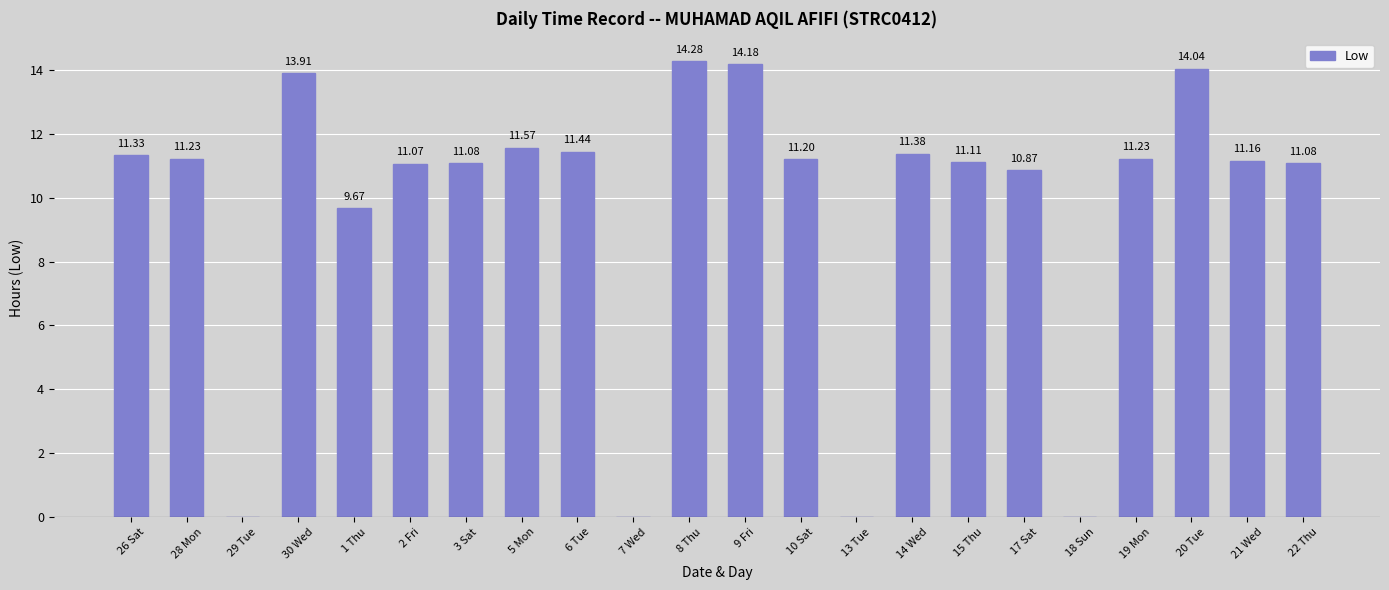

Between 20 Tue and 13 Tue, which is larger?

20 Tue